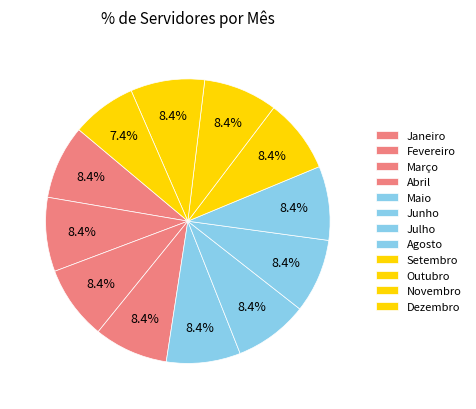

Is the sum of Junho and Fevereiro greater than half?

No